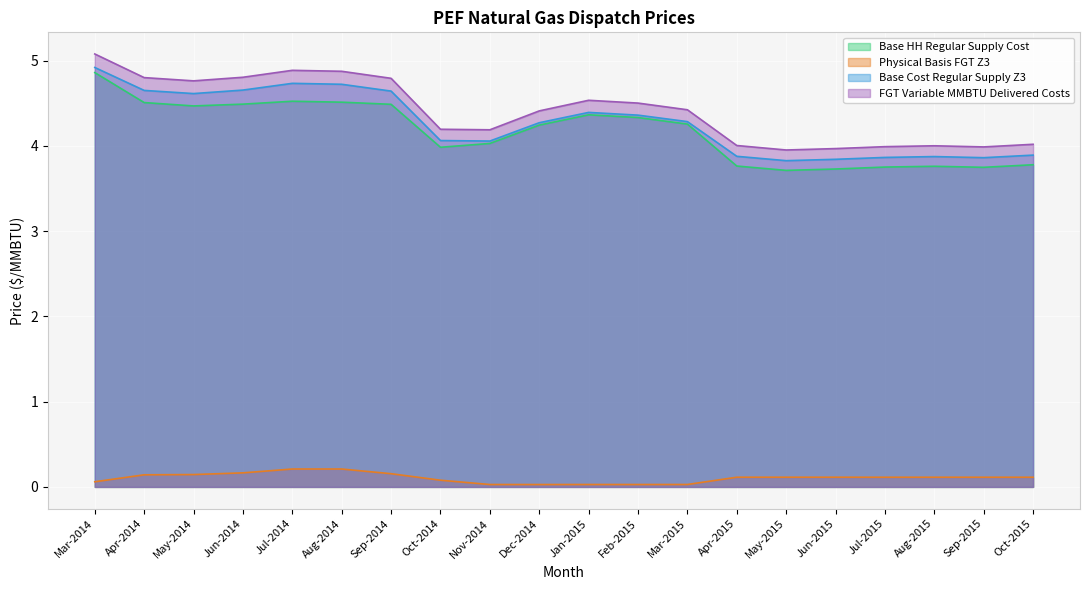

What is the total value across all series at Oct-2014?

12.3